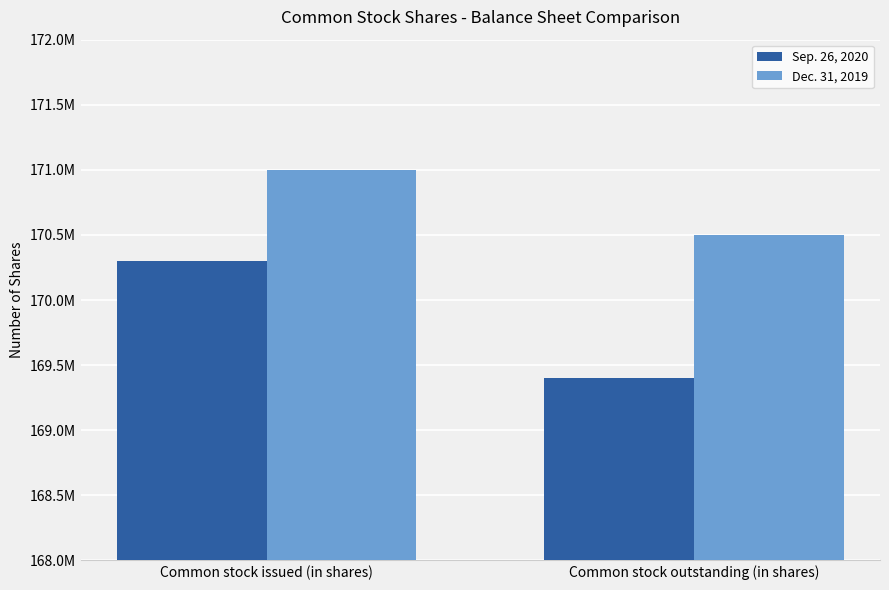

What are all the series names shown in the legend?

Sep. 26, 2020, Dec. 31, 2019